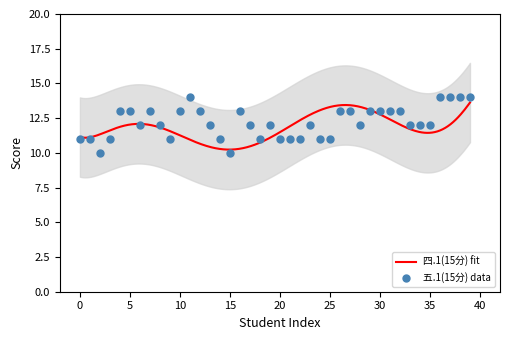

What is the lowest value of the 四.1(15分) fit series?

10.2